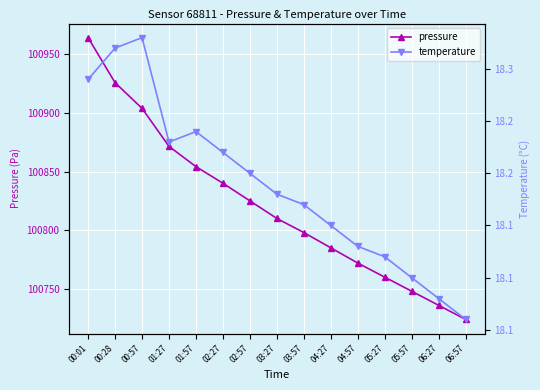

What is the maximum value for temperature?

18.3